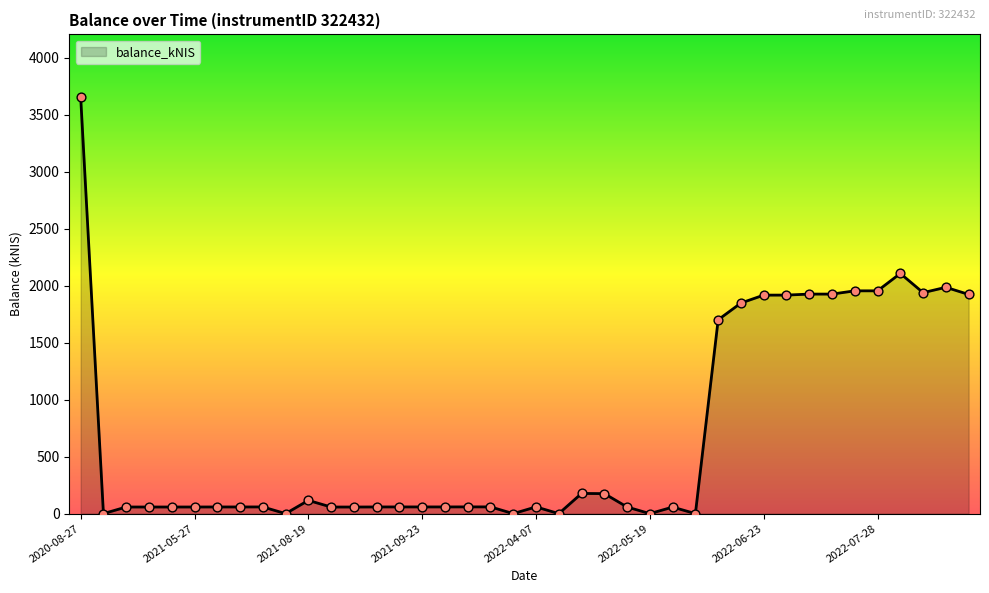

What is the difference between the maximum and minimum values?

3656.8